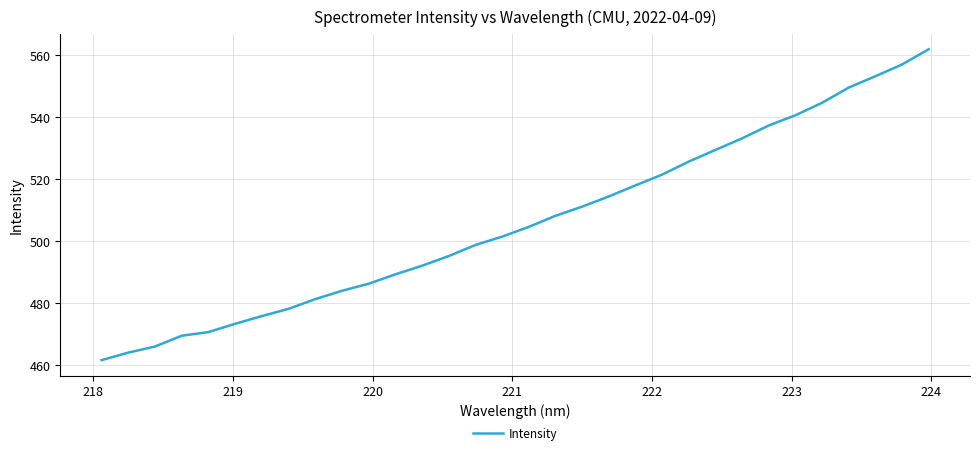

What is the difference between the maximum and minimum values?

100.4